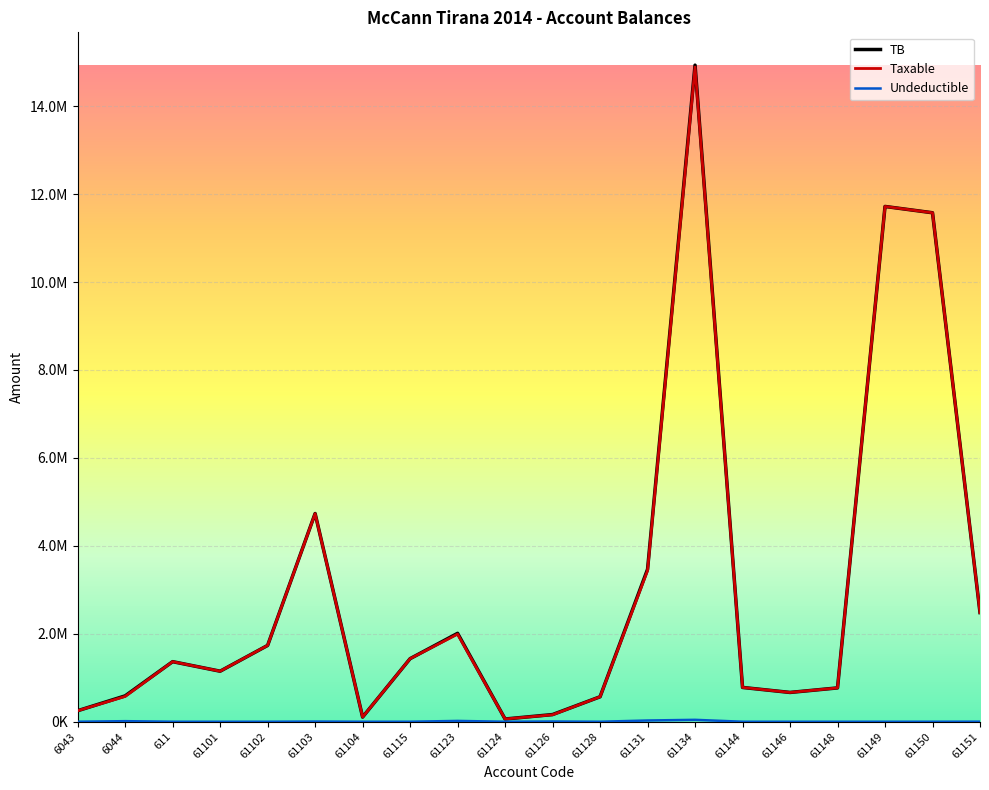

List the labels in order of Taxable value, smallest first.

61124, 61104, 61126, 6043, 61128, 6044, 61146, 61148, 61144, 61101, 611, 61115, 61102, 61123, 61151, 61131, 61103, 61150, 61149, 61134